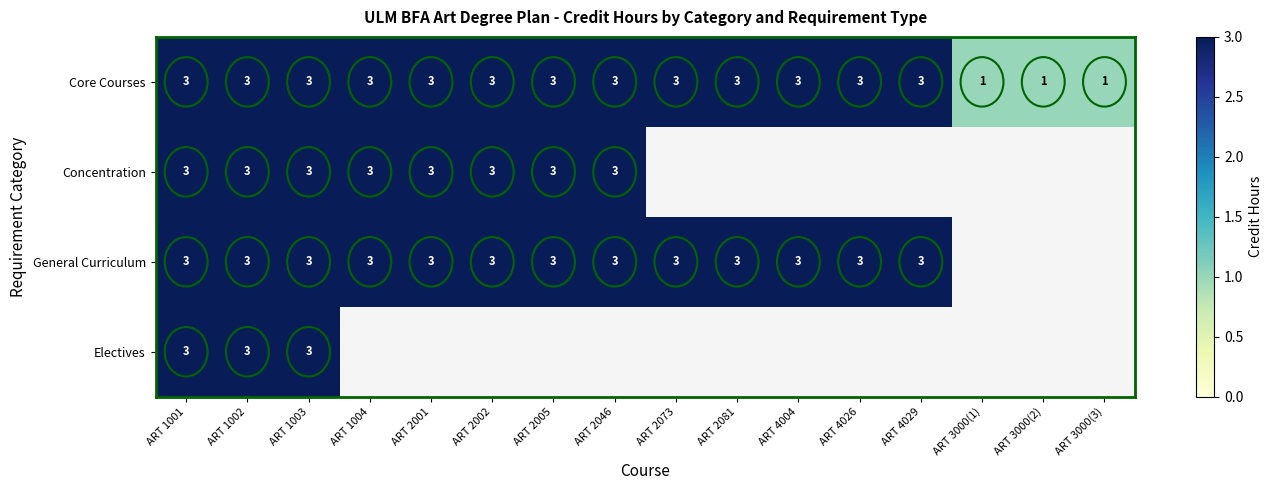

The value of Core Courses at ART 1002 is 1.0. True or false?

False